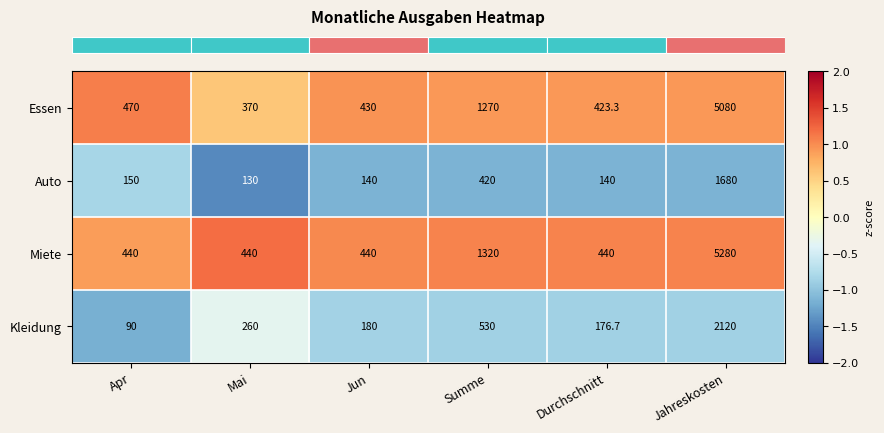

Which series has the largest total across all categories?

Miete